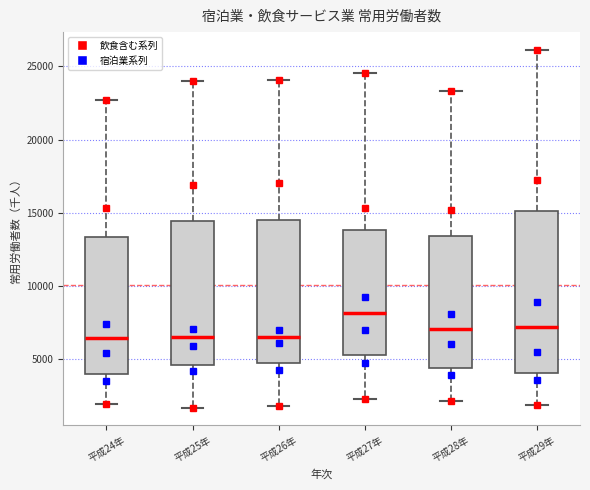

Where is the upper edge of the box for 平成24年 on the y-axis? The values are not printed on the chart, so give them approximately, as read against the axis.

13500